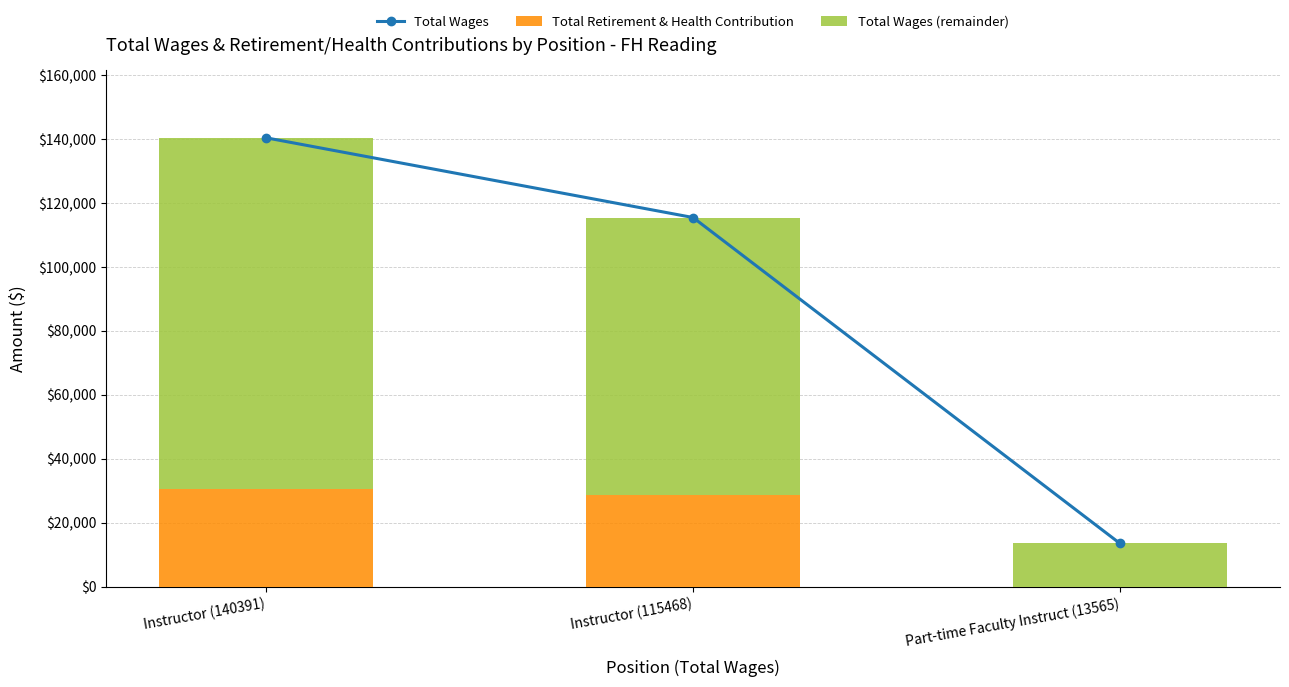

Which series has the largest range (max minus min)?

Total Wages